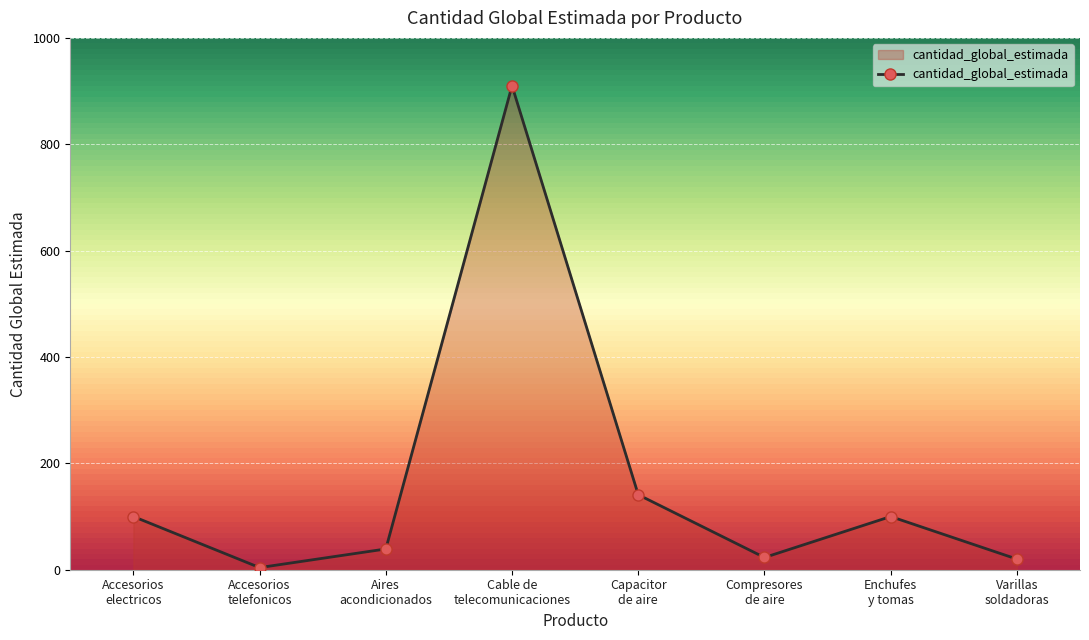

True or false: the data has more than 2 interior local peaks.

False